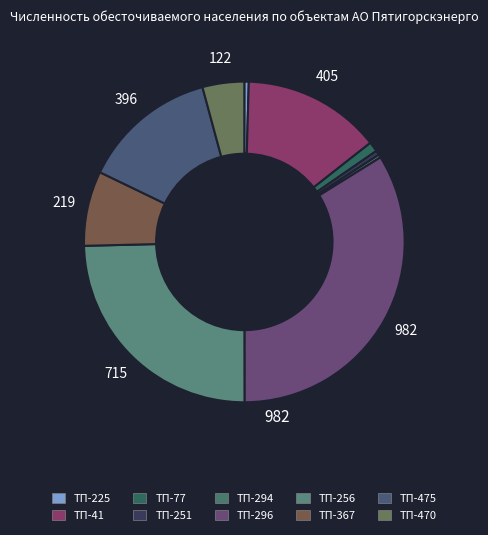

Does ТП-251 account for over 50% of the chart?

No